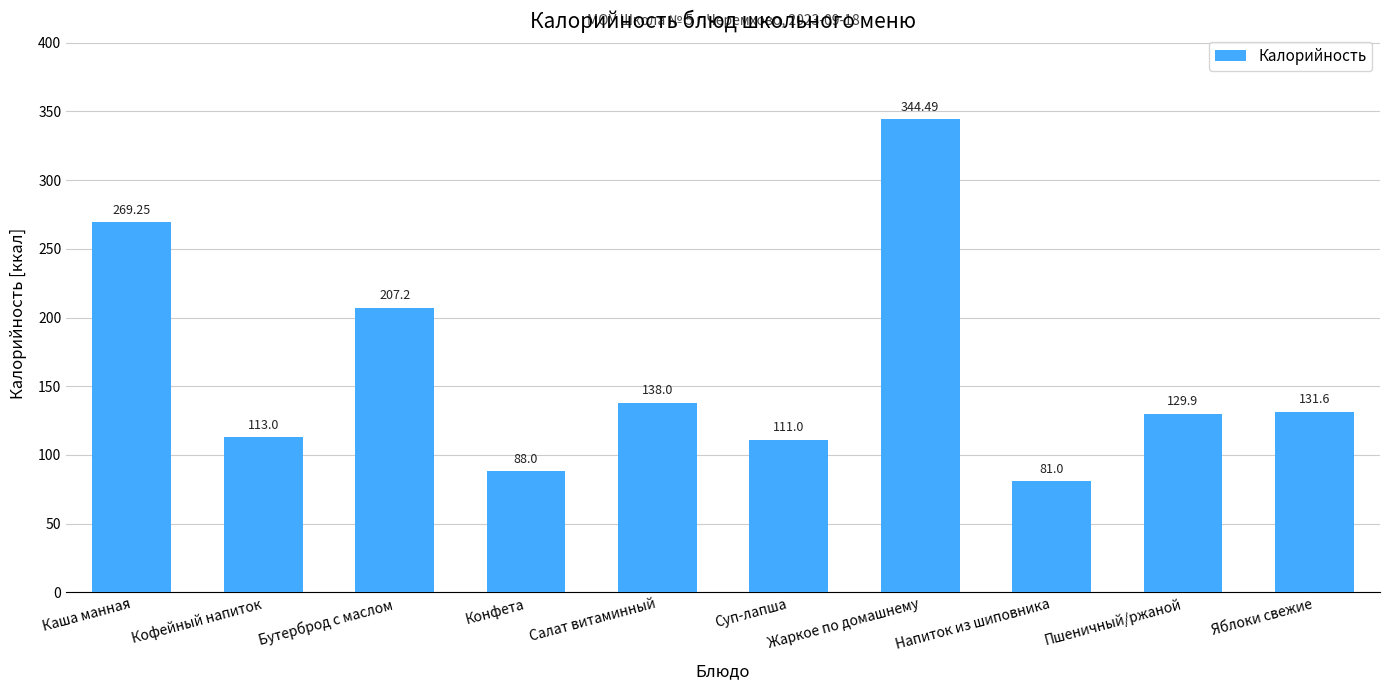

What is the smallest value displayed?

81.0